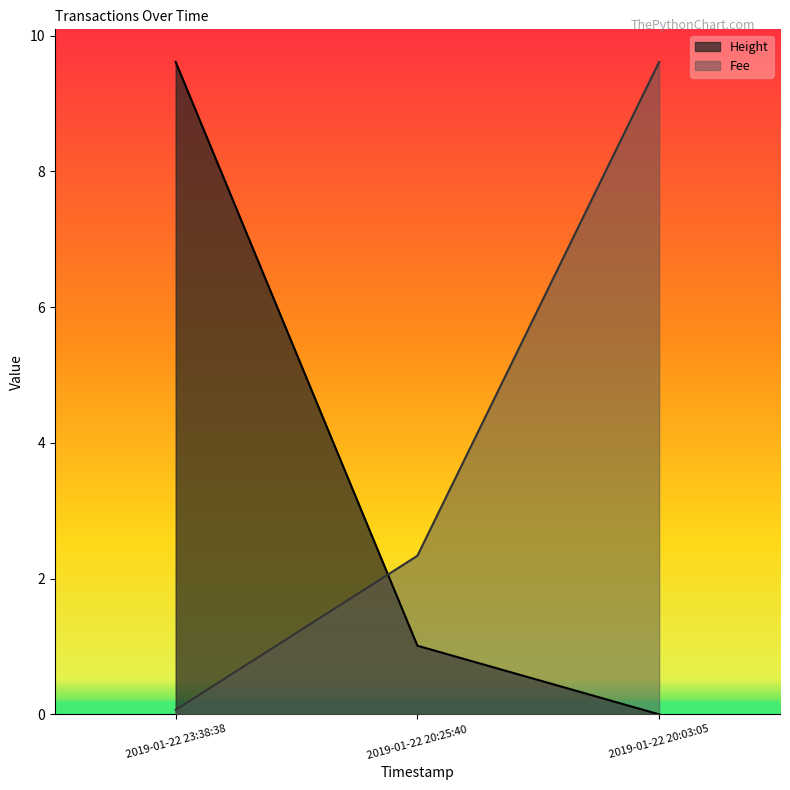

What is the difference between the highest and lowest values at 2019-01-22 20:03:05?

9.6